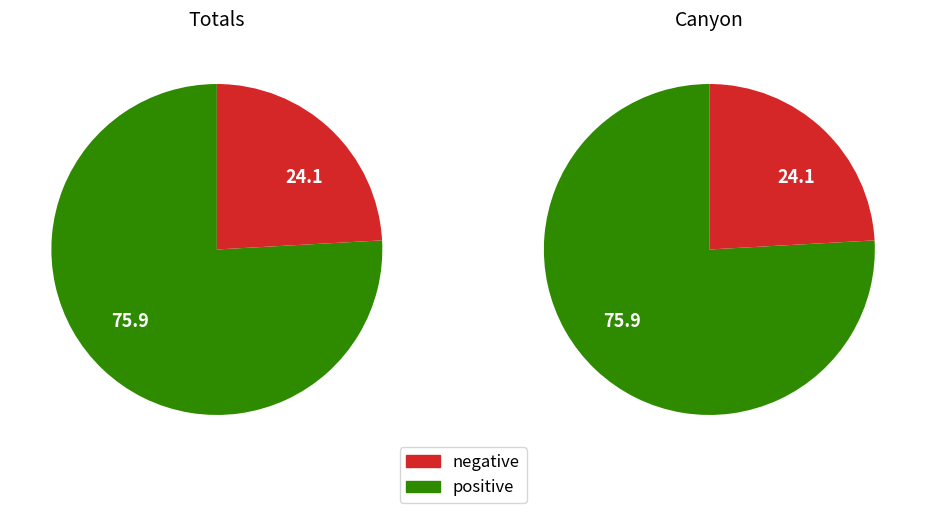

Does Canyon represent more than half of the total?

No